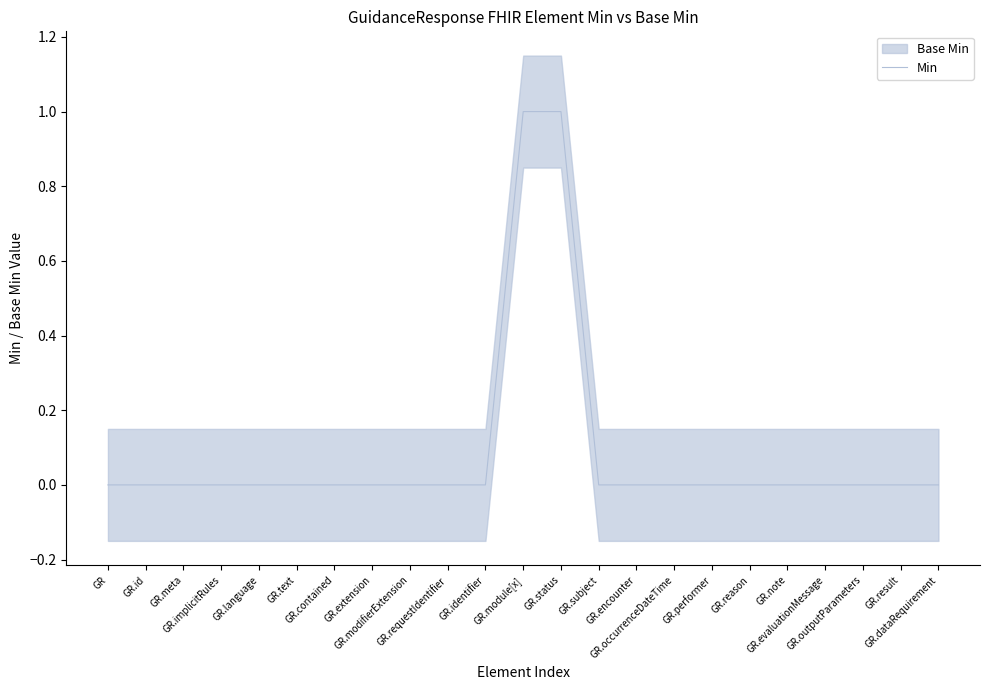

How many categories are shown in the chart?

23